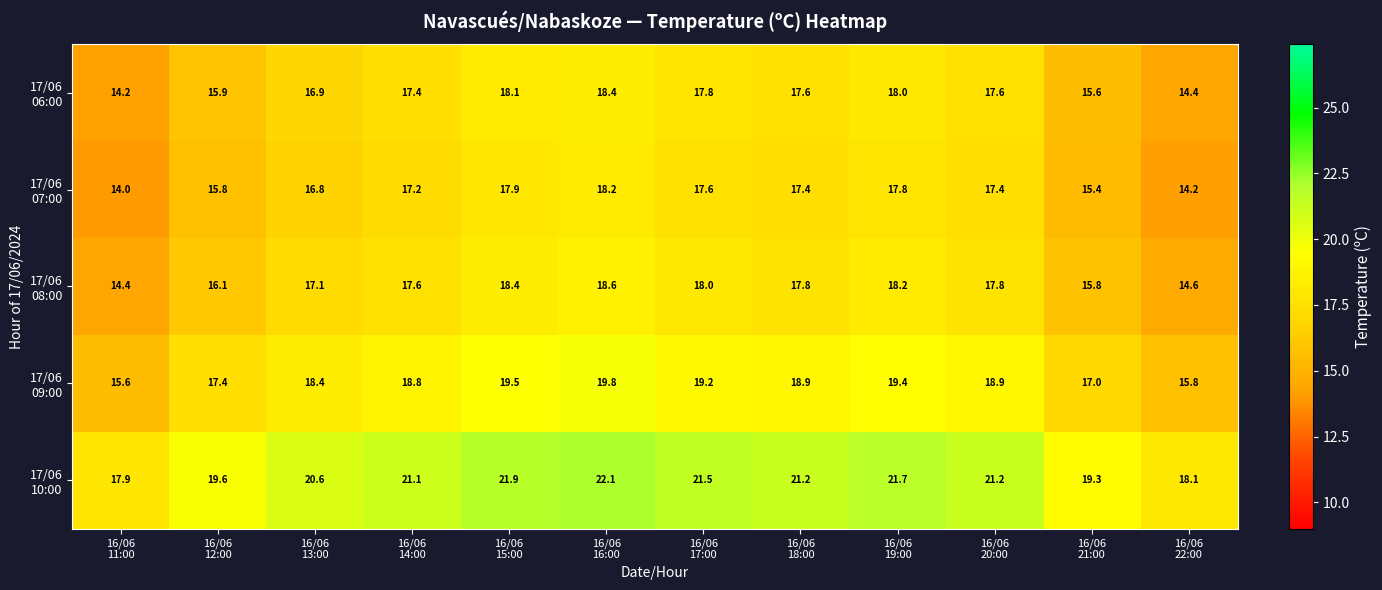

Which category has the lowest value across all series?

16/06
11:00